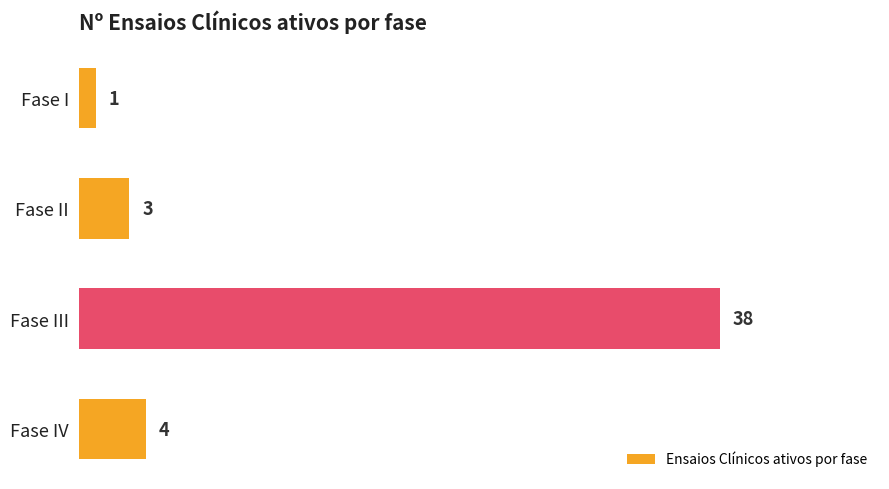

What value does the data have at Fase III?

38